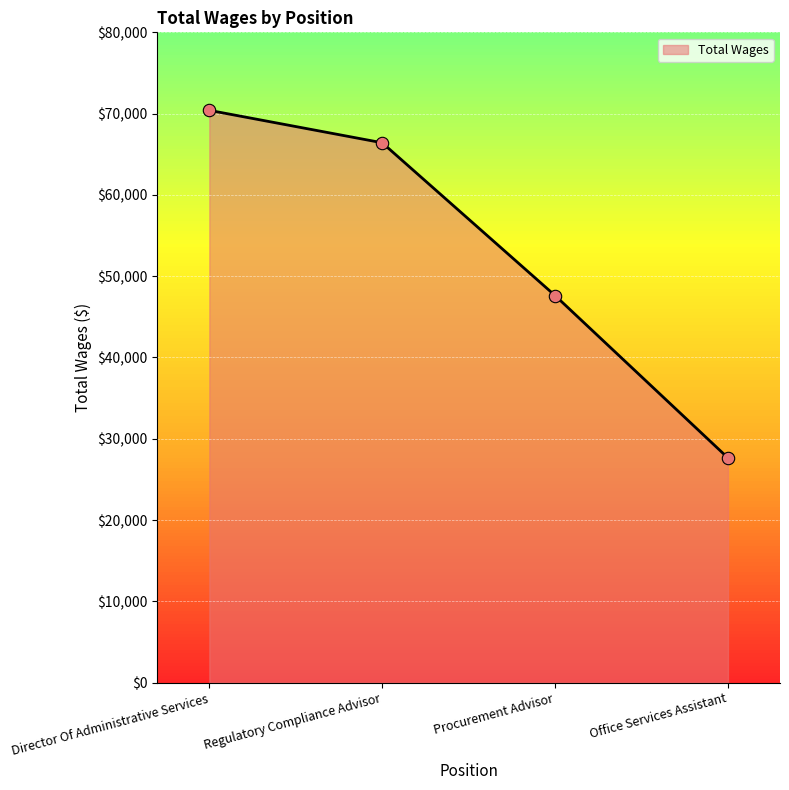

Which has a higher value, Director Of Administrative Services or Regulatory Compliance Advisor?

Director Of Administrative Services